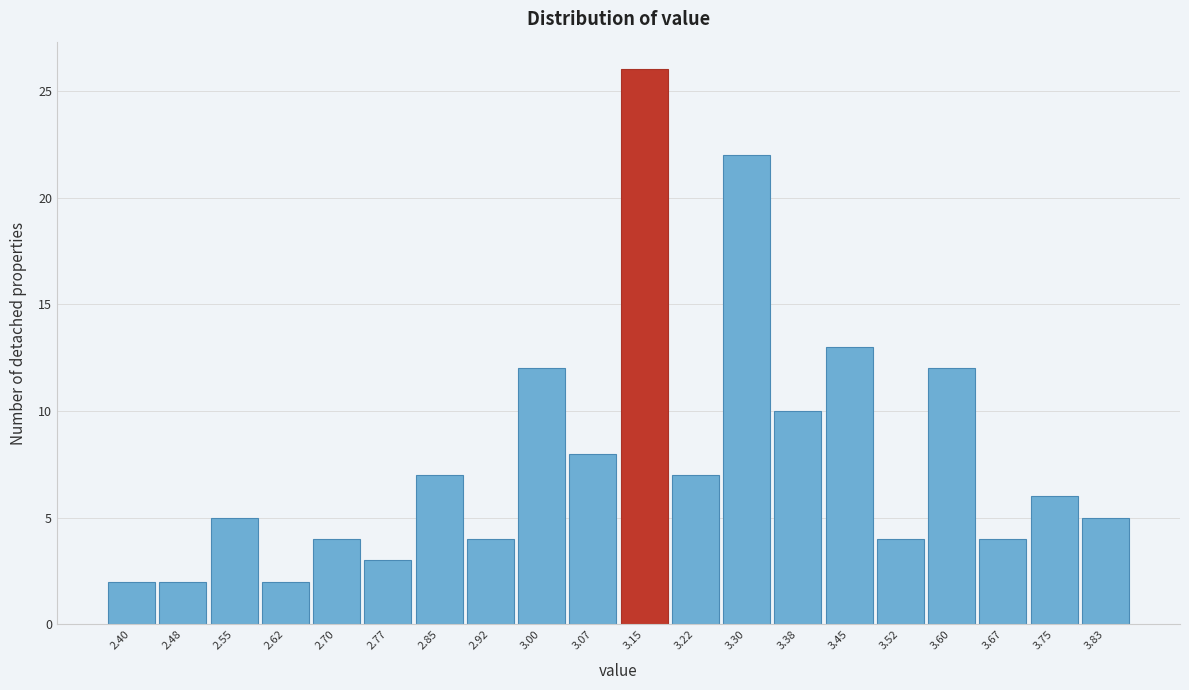

Reading left to right, list all the values displayed in this chart.

2	2	5	2	4	3	7	4	12	8	26	7	22	10	13	4	12	4	6	5